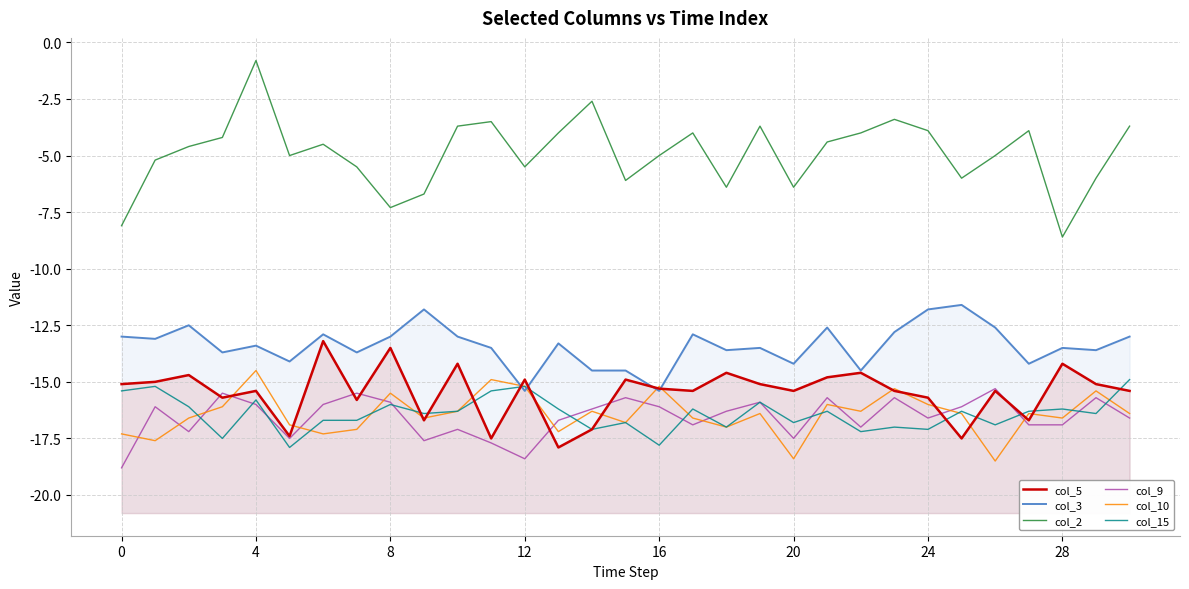

Which series has the widest spread of values?

col_2